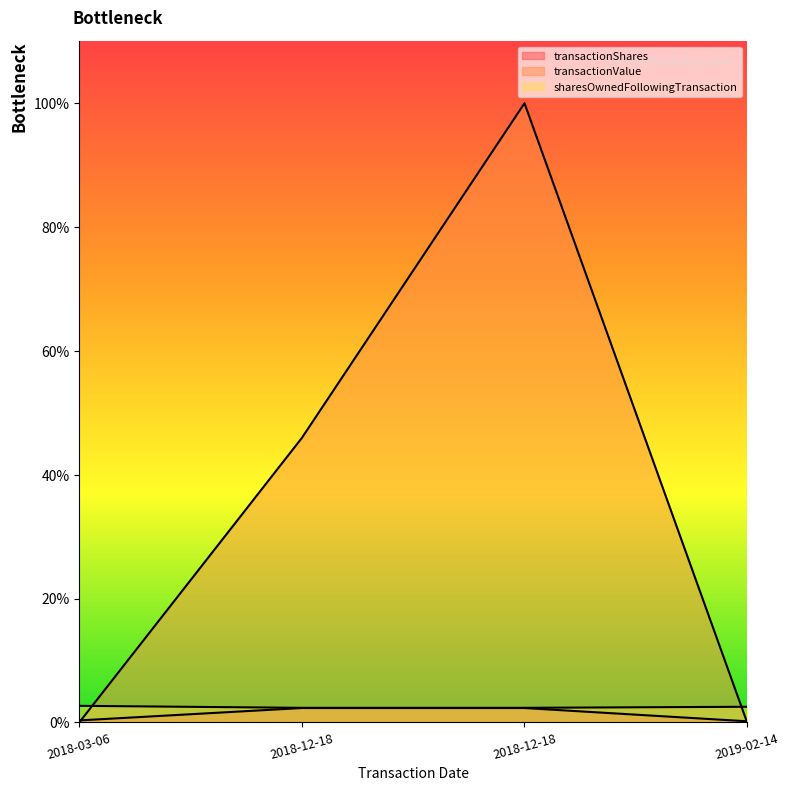

The value of transactionValue at 2018-03-06 is -0.3. True or false?

False